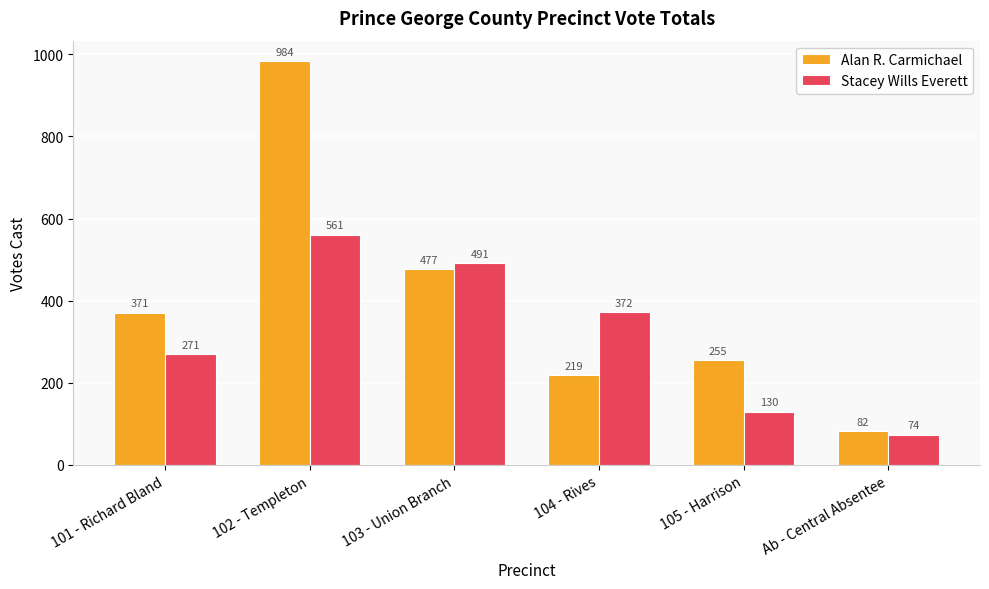

List the labels in order of Alan R. Carmichael value, smallest first.

Ab - Central Absentee, 104 - Rives, 105 - Harrison, 101 - Richard Bland, 103 - Union Branch, 102 - Templeton